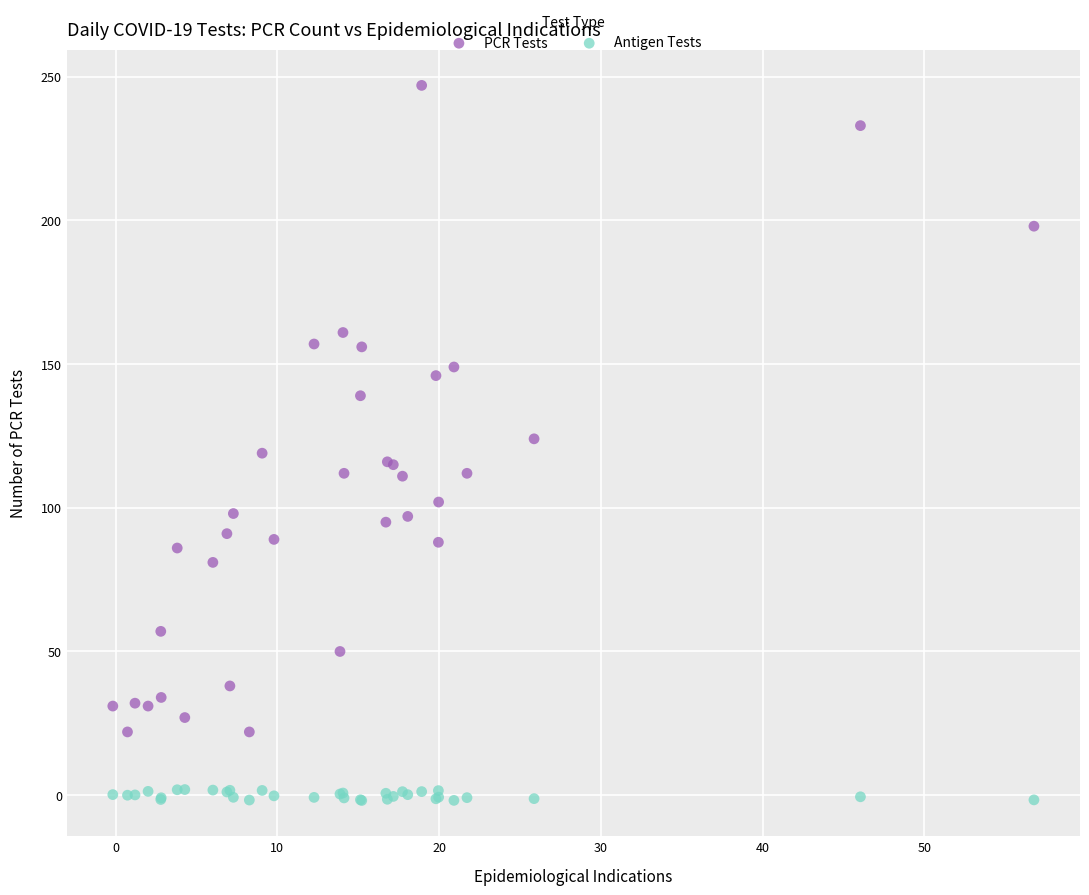

Which series reaches the maximum Y coordinate?

PCR Tests